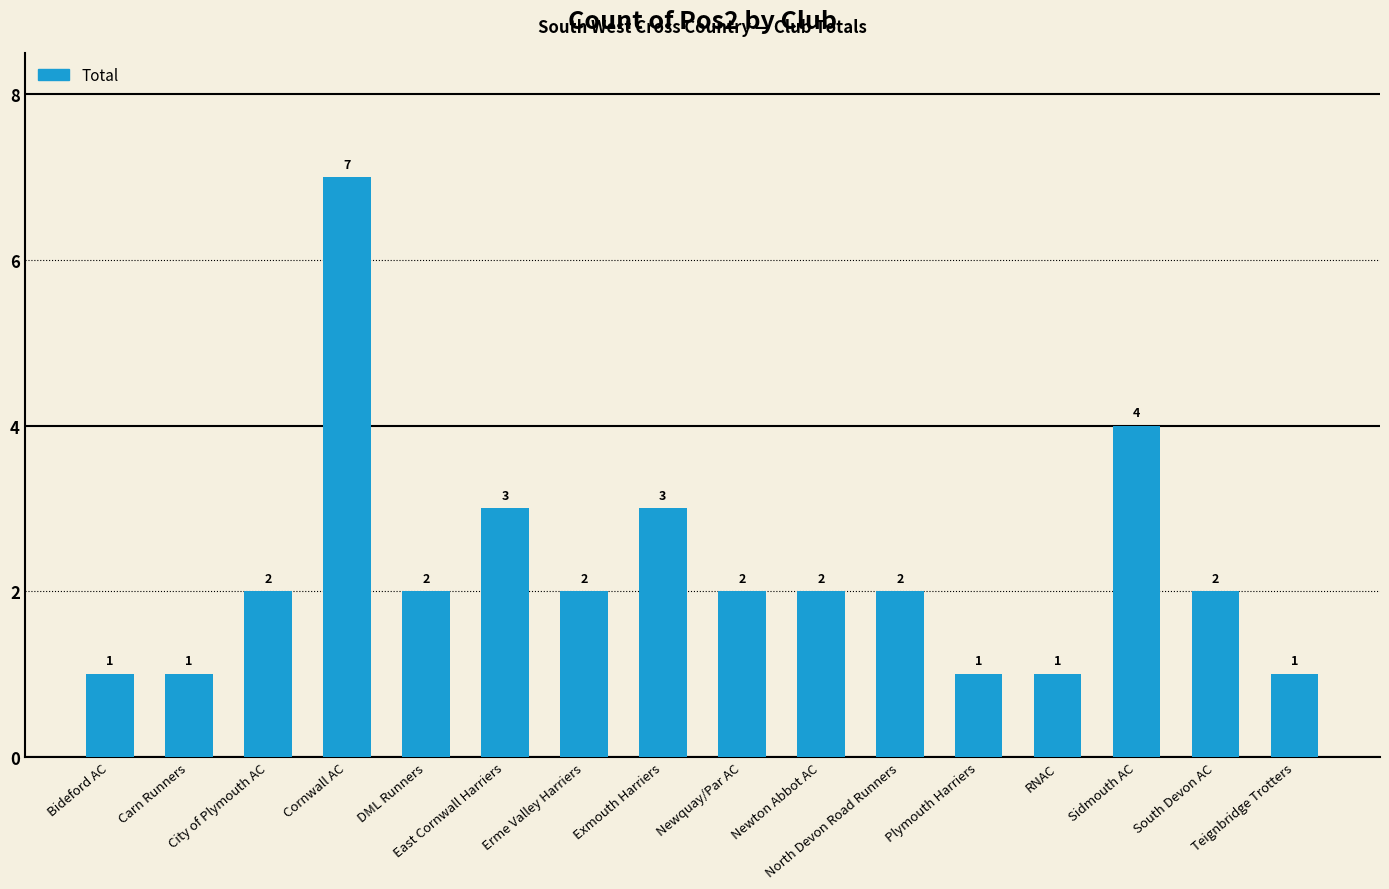

The value at Sidmouth AC is 4. True or false?

True